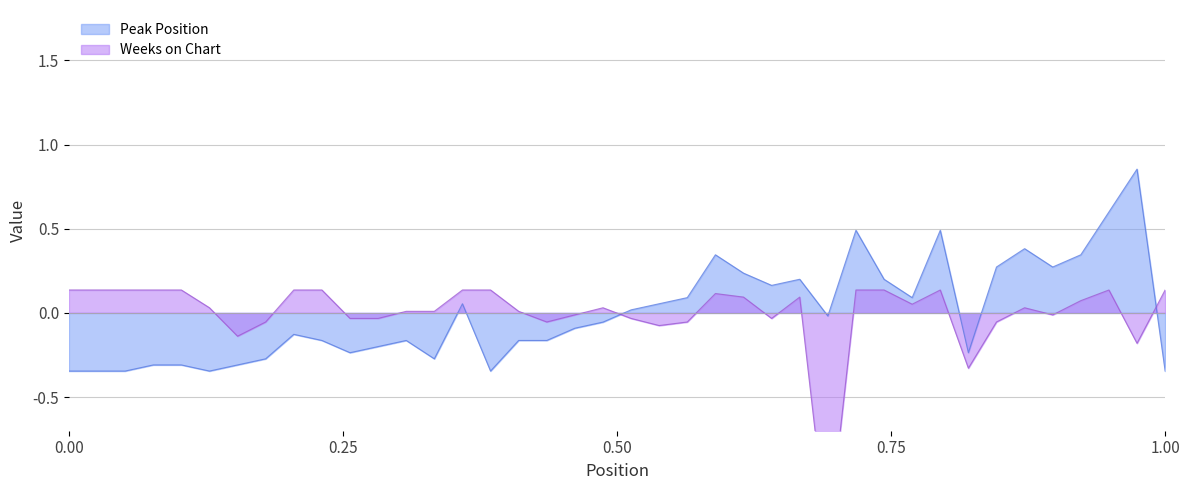

True or false: Peak Position has more than 2 interior local peaks.

True